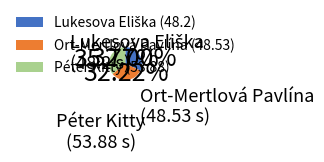

Which has a higher value, Péter Kitty or Ort-Mertlová Pavlína?

Péter Kitty